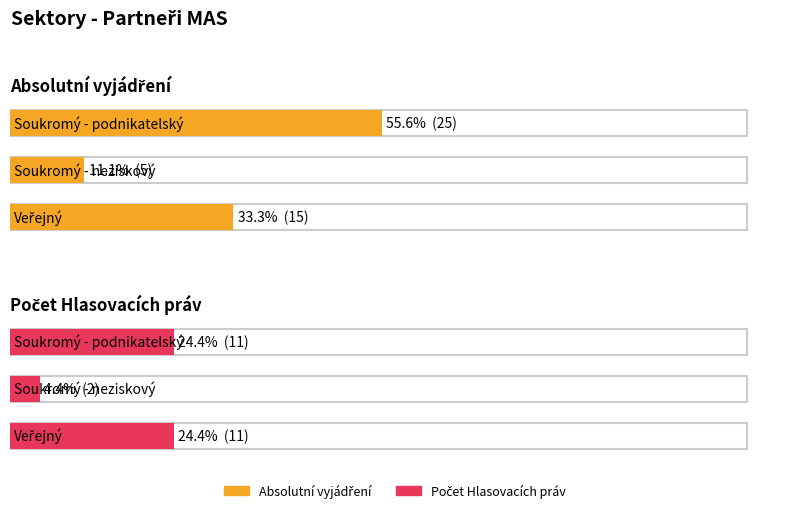

At which label is Absolutní vyjádření closest to 15?

Veřejný